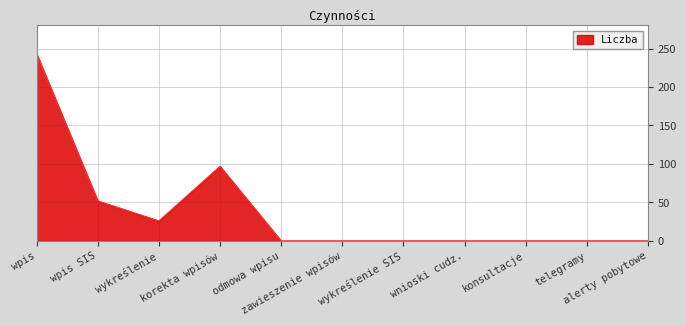

What is the sum of all values?

418